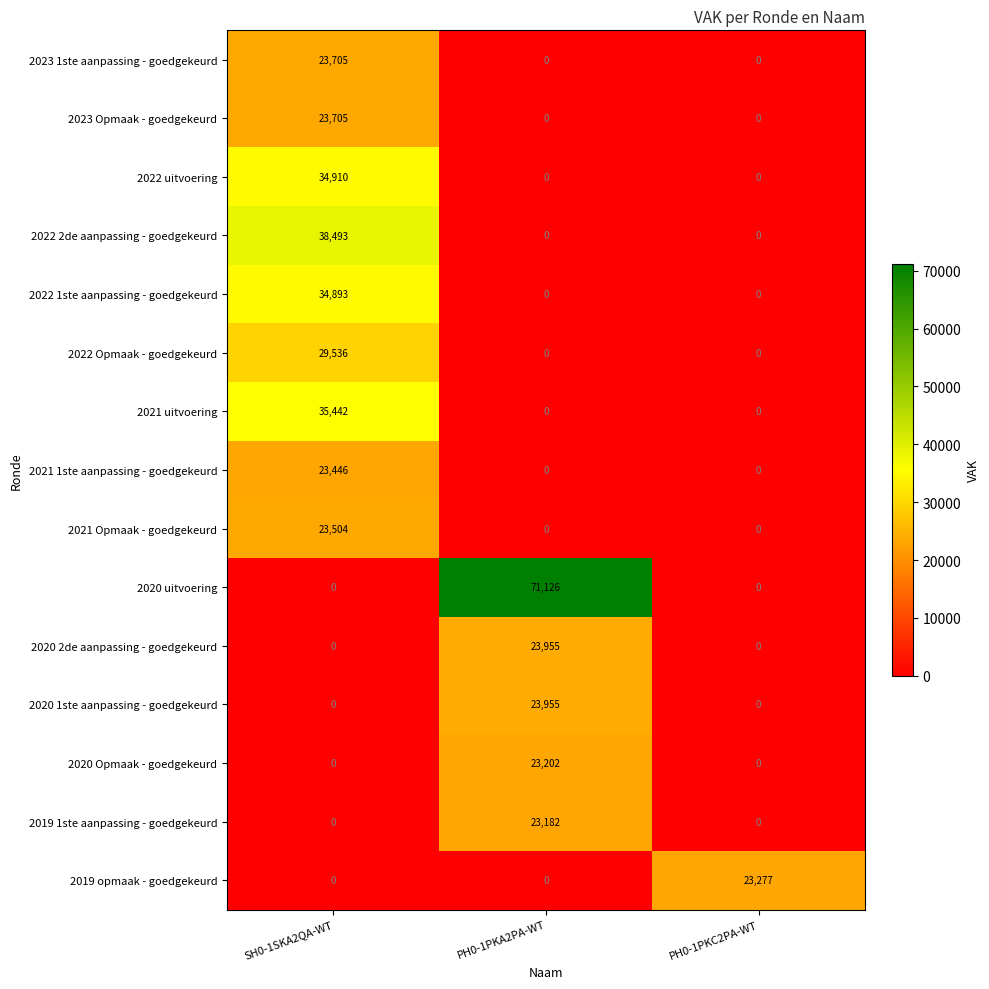

Which series has the largest total across all categories?

2020 uitvoering